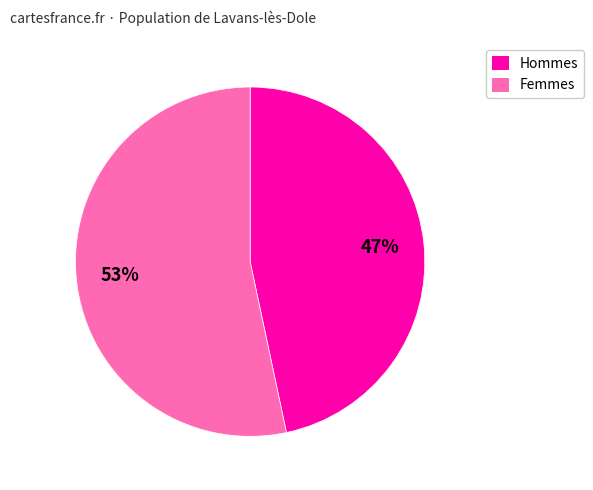

What is the majority slice?

Femmes